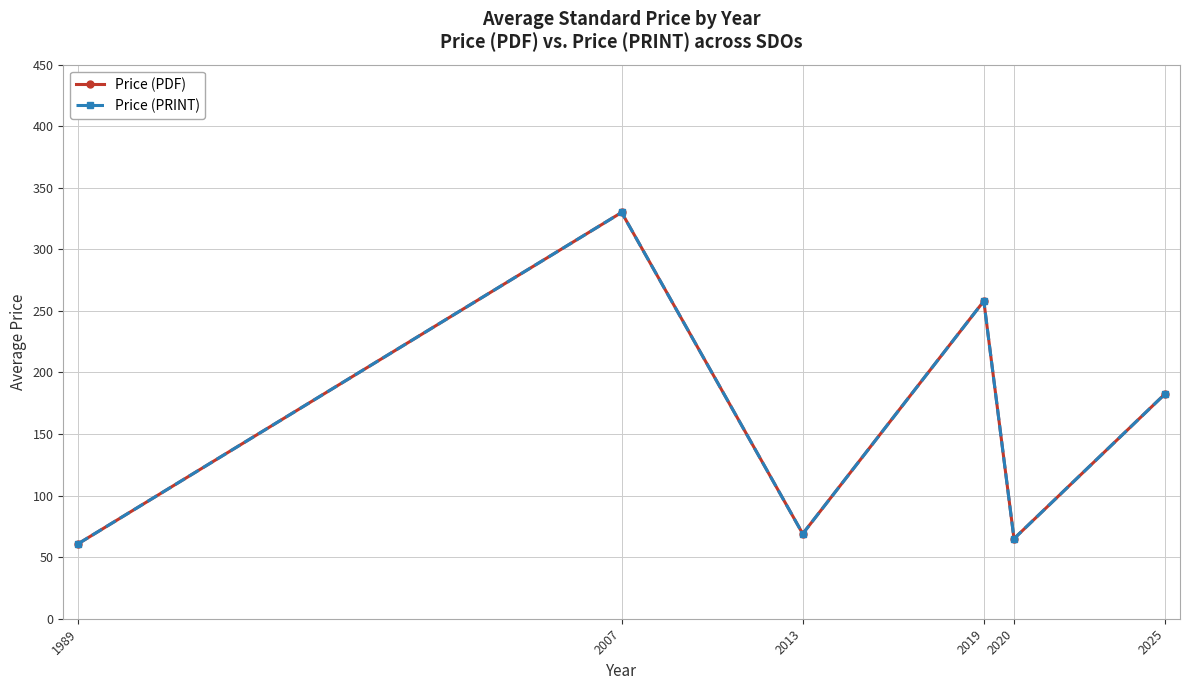

Is this an area chart (filled region under the line)?

No